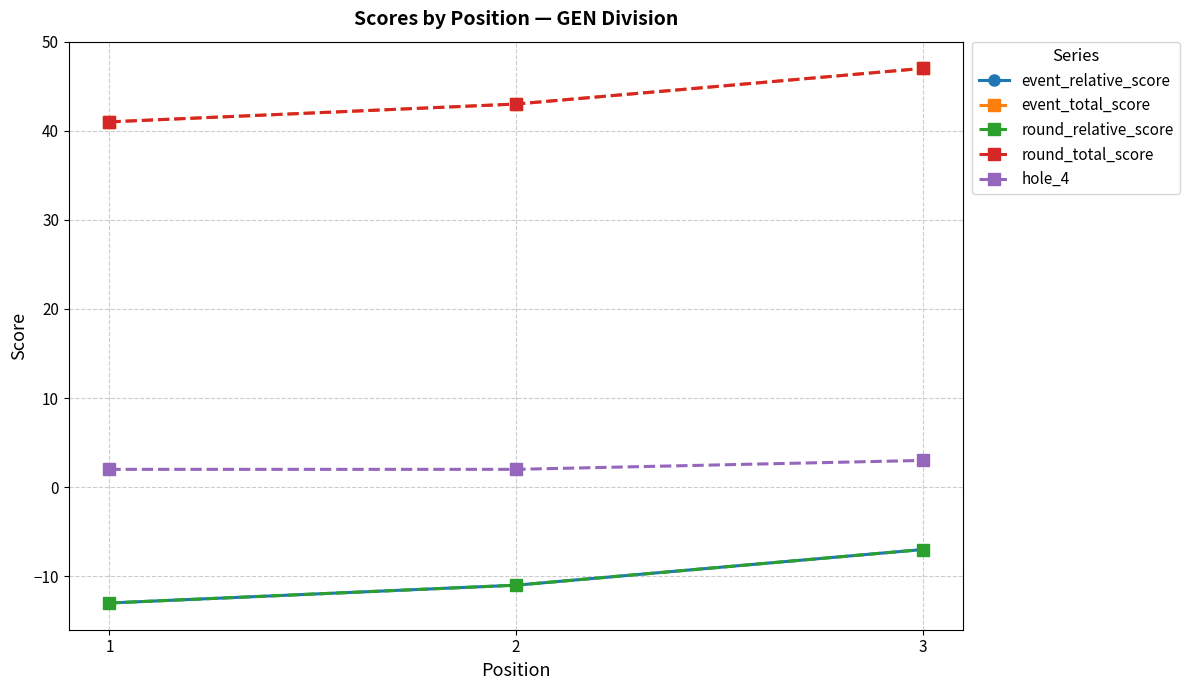

Is it true that round_relative_score equals -13 at 1?

True